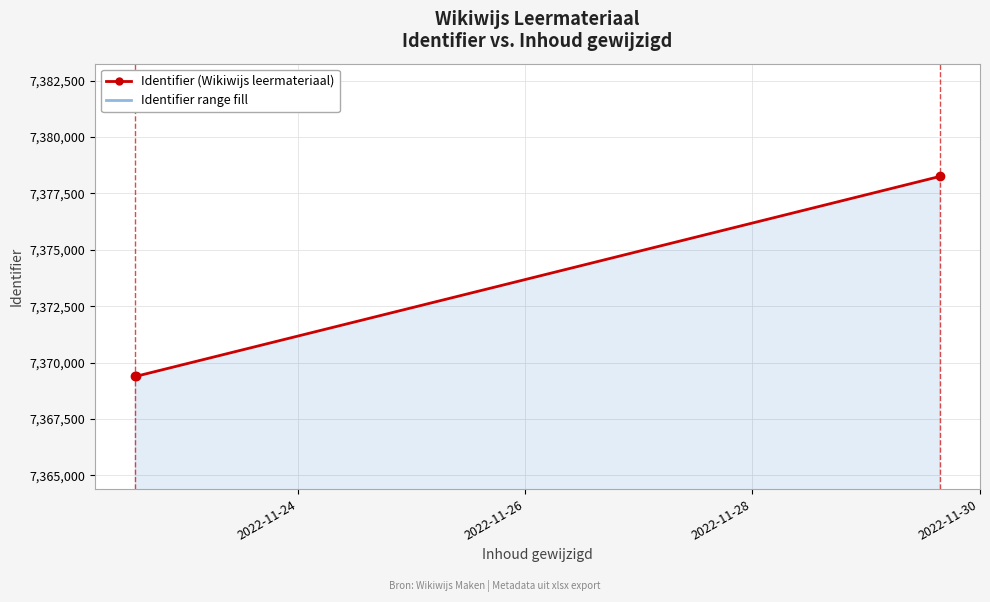

True or false: the data shows 9986303 at 2022-11-26.

False